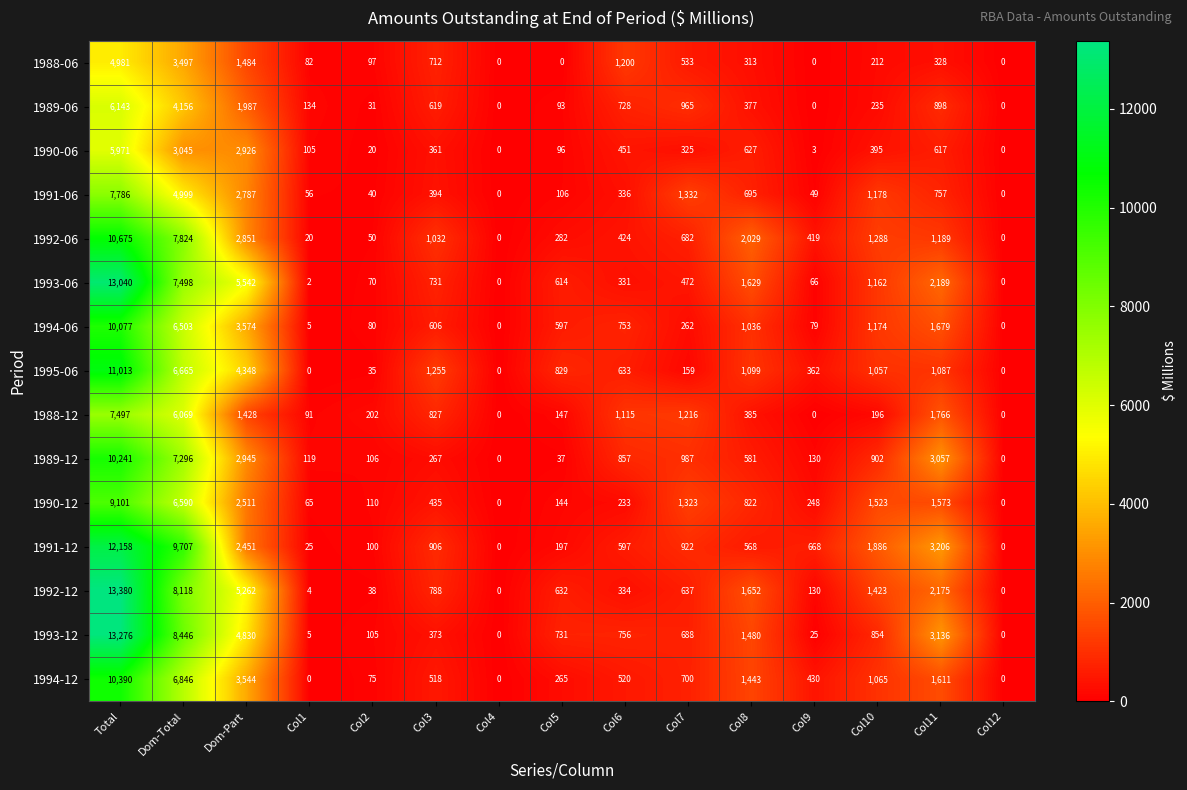

Which category has the highest value in the 1988-12 series?

Total